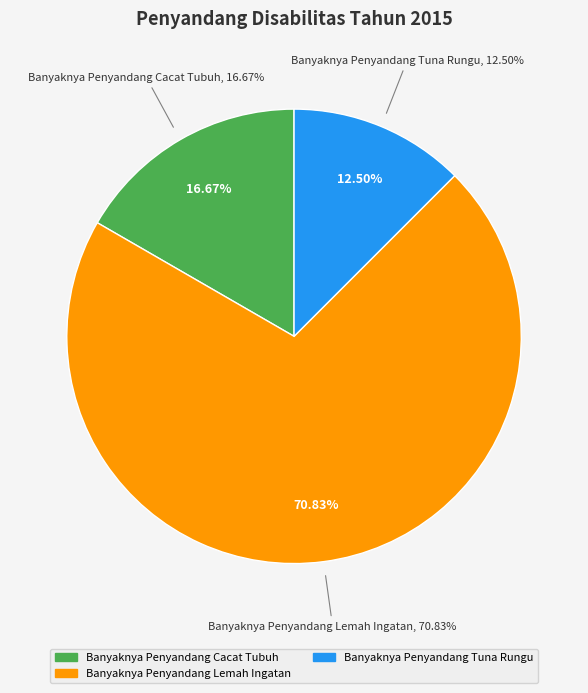

True or false: Banyaknya Penyandang Tuna Netra accounts for 5% of the total.

False